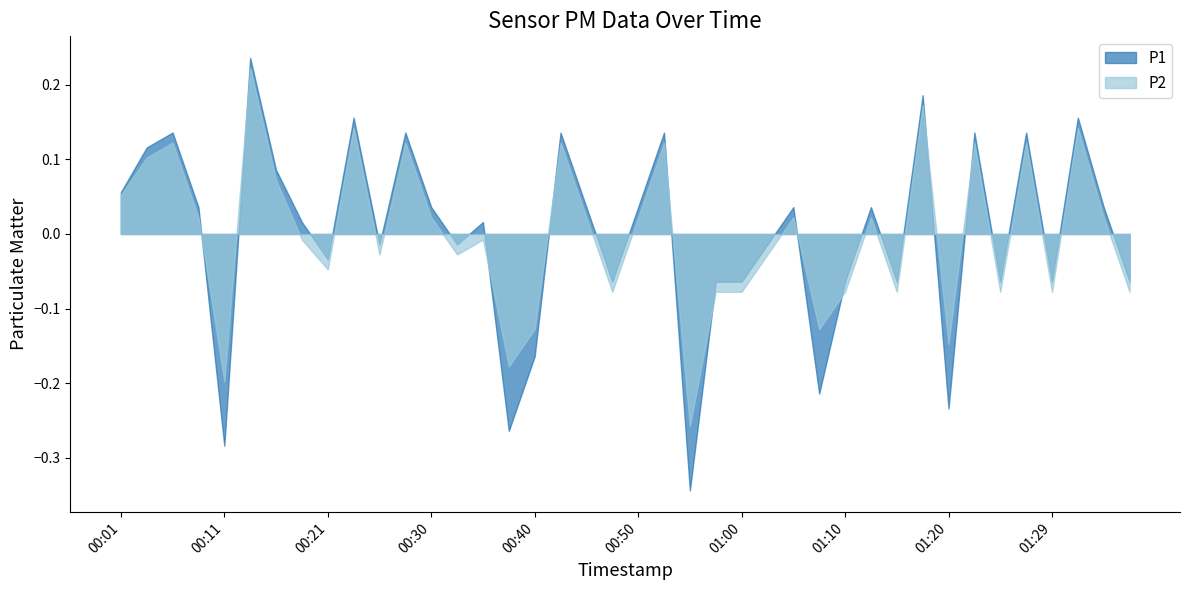

Which series changed the most between 00:57 and 01:15?

P1